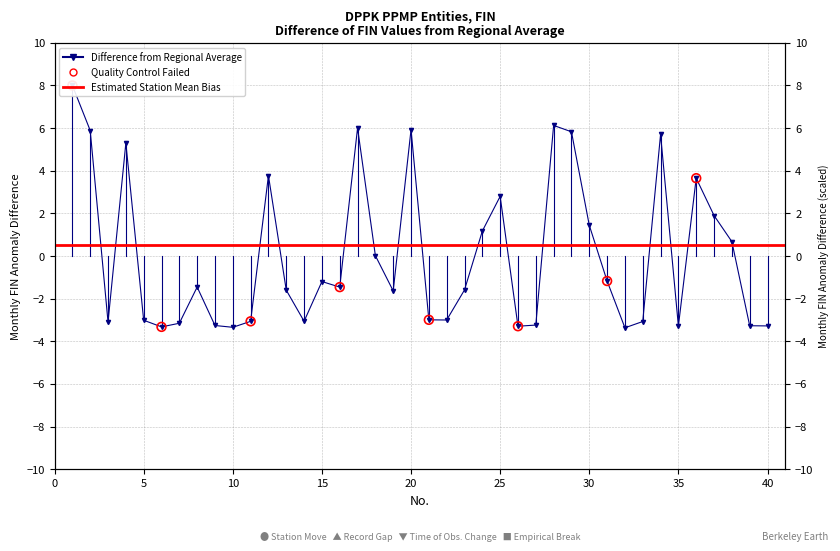

Between 7 and 23, which is larger?

23